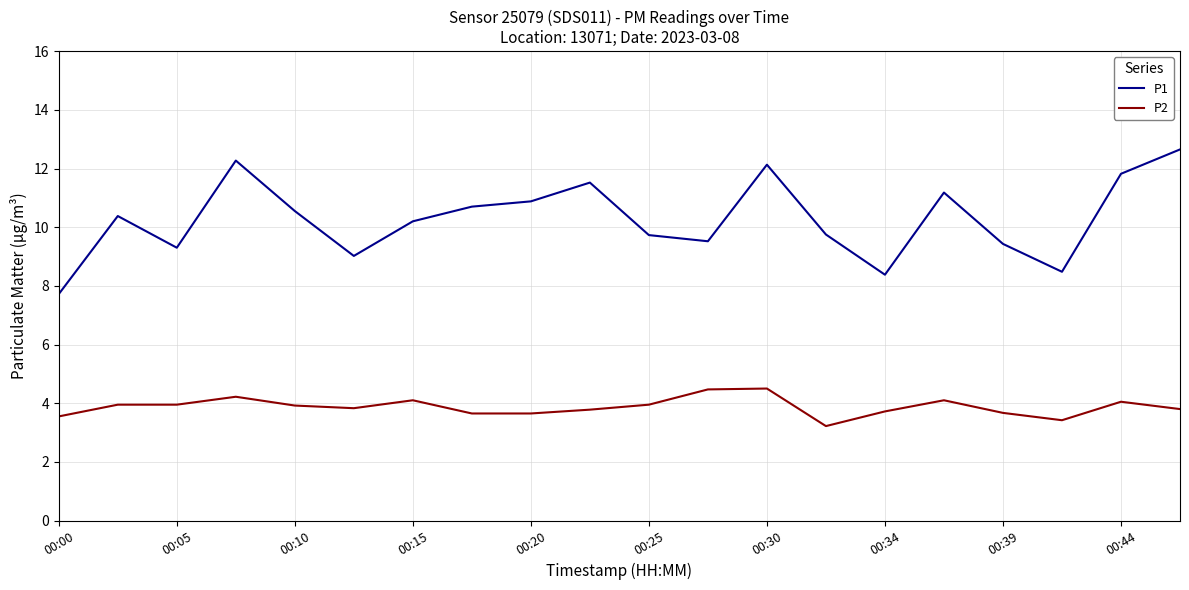

What is the maximum value shown in the chart?

12.7